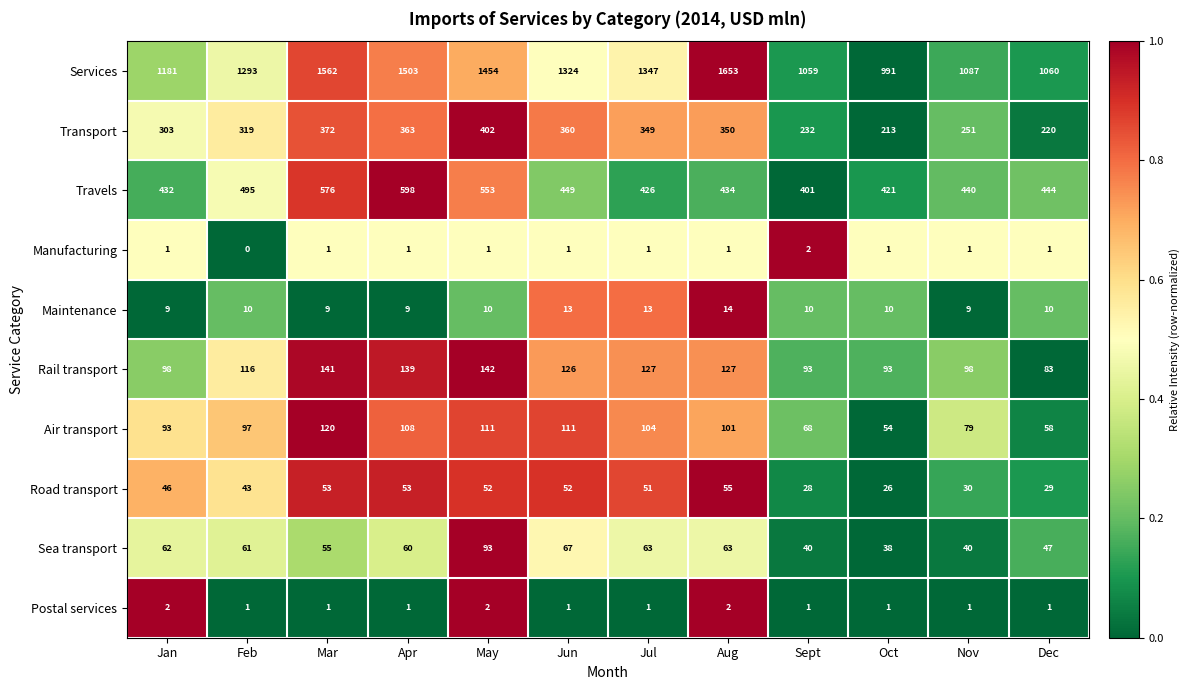

What is the spread (max minus min) of values at Aug?

1652